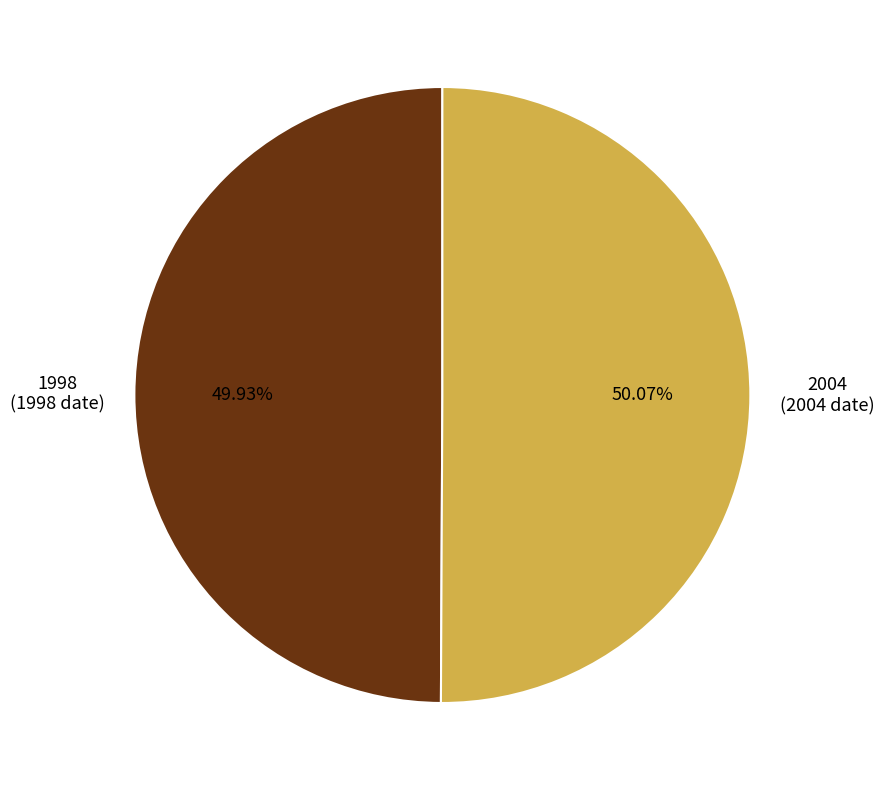

Combined, what portion of the pie is 1998 and 2004?

100.0%